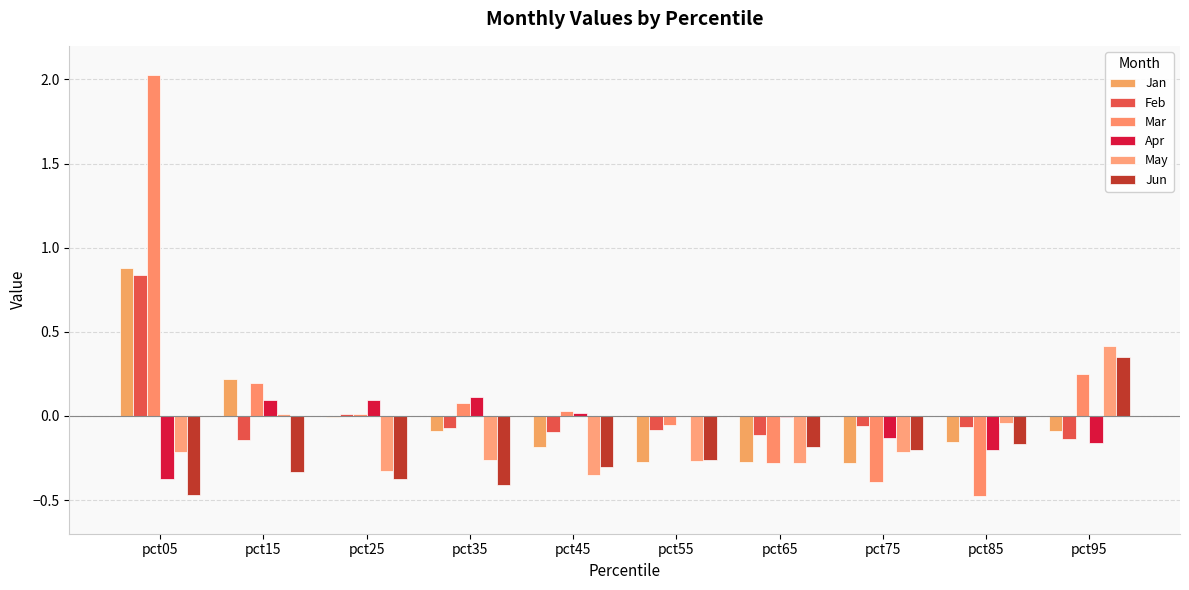

Reading right to left, list all the values displayed in this chart.

Jan: -0.1	-0.2	-0.3	-0.3	-0.3	-0.2	-0.1	-0.0	0.2	0.9
Feb: -0.1	-0.1	-0.1	-0.1	-0.1	-0.1	-0.1	0.0	-0.1	0.8
Mar: 0.3	-0.5	-0.4	-0.3	-0.1	0.0	0.1	0.0	0.2	2.0
Apr: -0.2	-0.2	-0.1	-0.0	-0.0	0.0	0.1	0.1	0.1	-0.4
May: 0.4	-0.0	-0.2	-0.3	-0.3	-0.3	-0.3	-0.3	0.0	-0.2
Jun: 0.3	-0.2	-0.2	-0.2	-0.3	-0.3	-0.4	-0.4	-0.3	-0.5